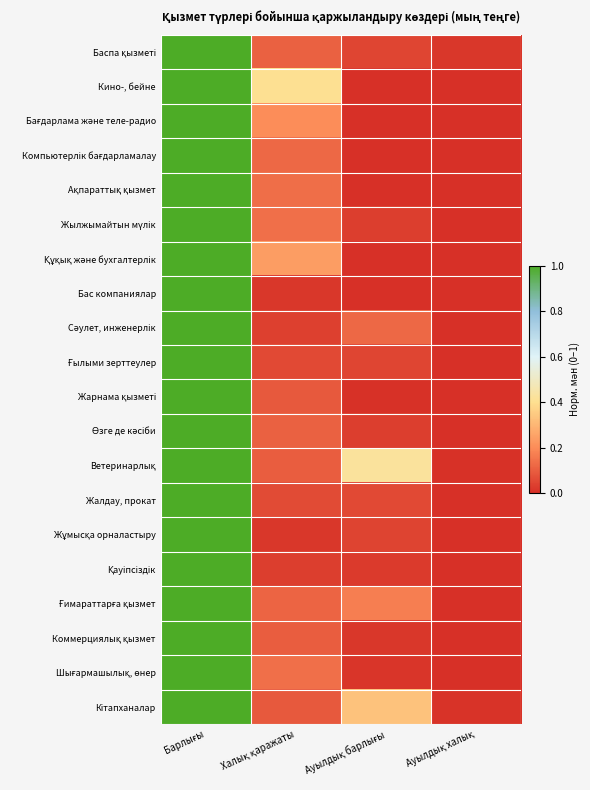

At Халық қаражаты, list the series in order from smallest to largest.

Жұмысқа орналастыру, Бас компаниялар, Қауіпсіздік, Сәулет, инженерлік, Ғылыми зерттеулер, Жалдау, прокат, Кітапханалар, Жарнама қызметі, Ветеринарлық, Коммерциялық қызмет, Баспа қызметі, Өзге де кәсіби, Ғимараттарға қызмет, Компьютерлік бағдарламалау, Ақпараттық қызмет, Жылжымайтын мүлік, Шығармашылық, өнер, Бағдарлама және теле-радио, Құқық және бухгалтерлік, Кино-, бейне